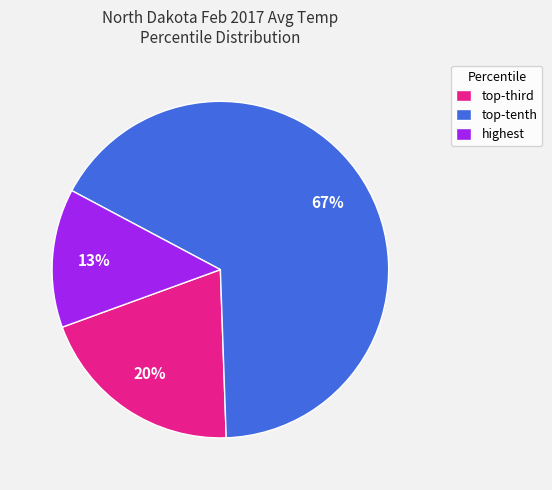

Rank the categories by value from highest to lowest.

top-tenth, top-third, highest